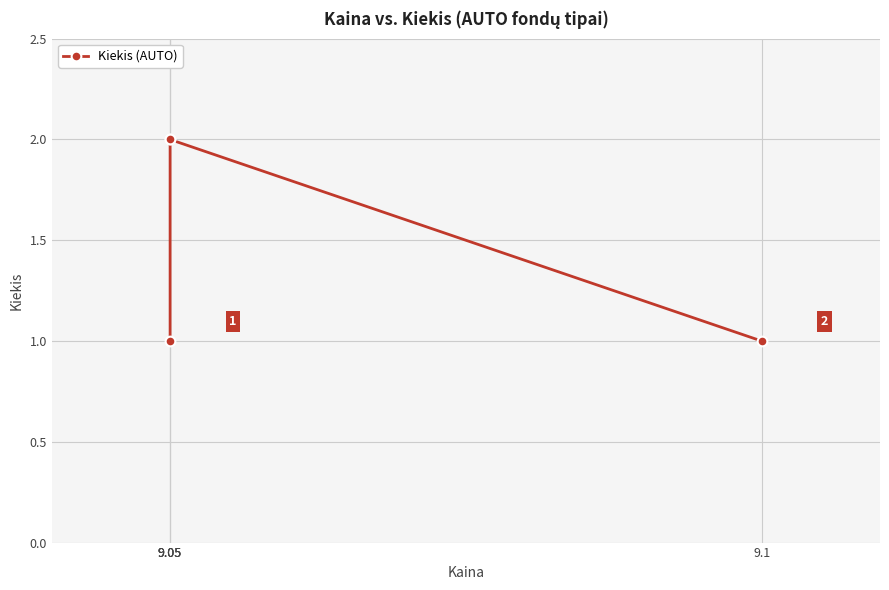

What is the smallest value displayed?

1